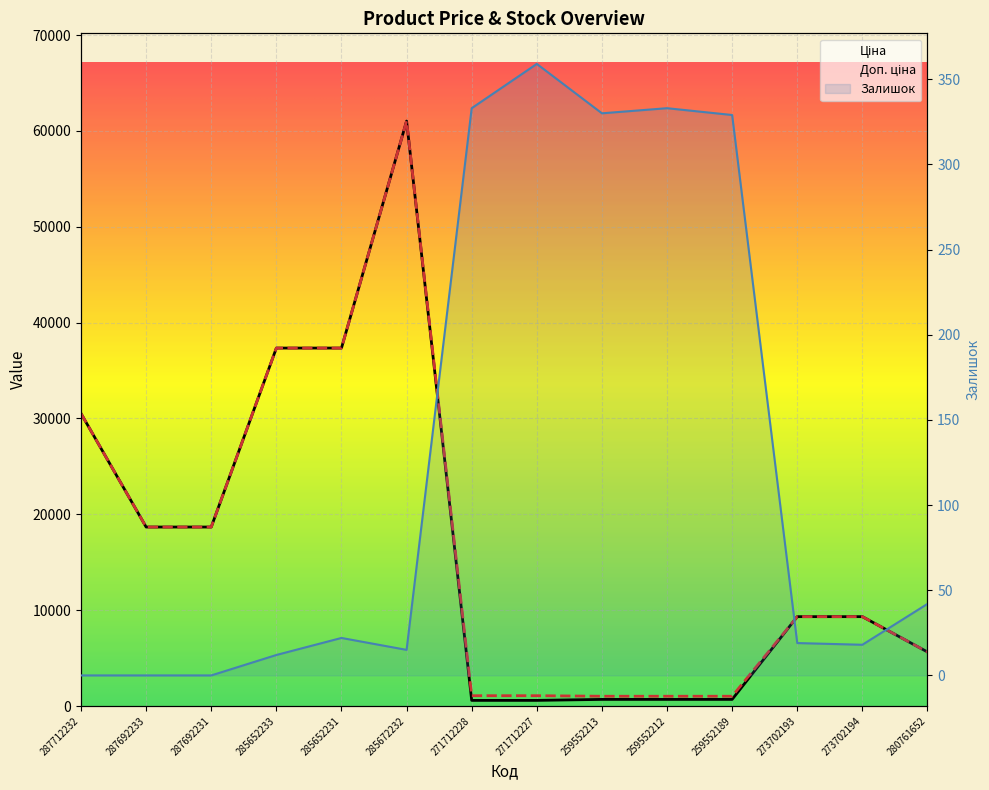

In Залишок, how many points are lower than both neighbors (excluding endpoints)?

3